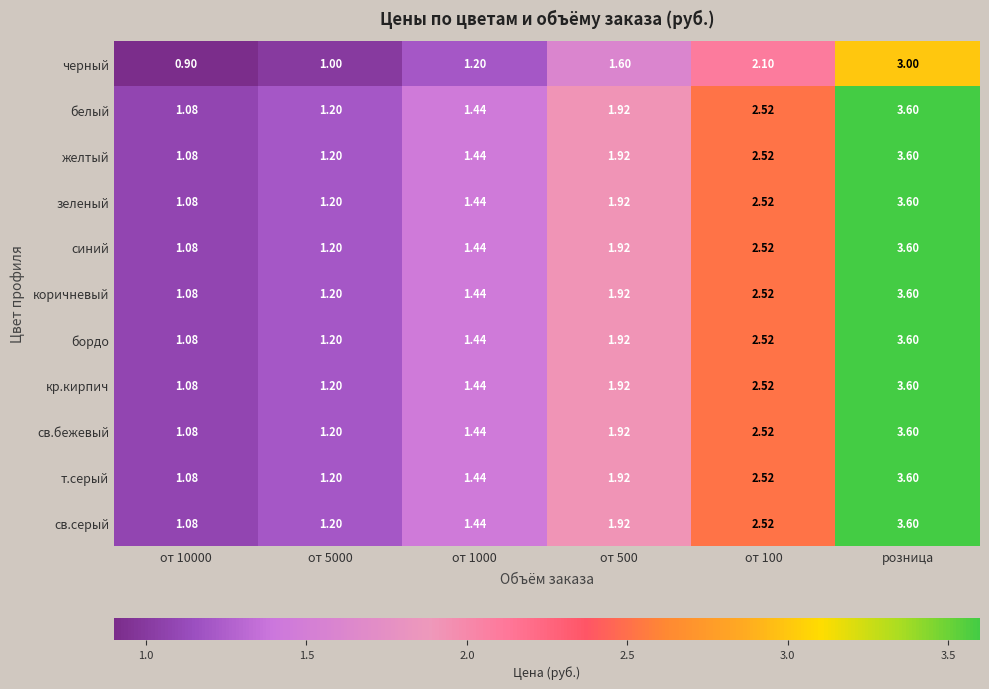

At which label does черный reach its peak?

розница